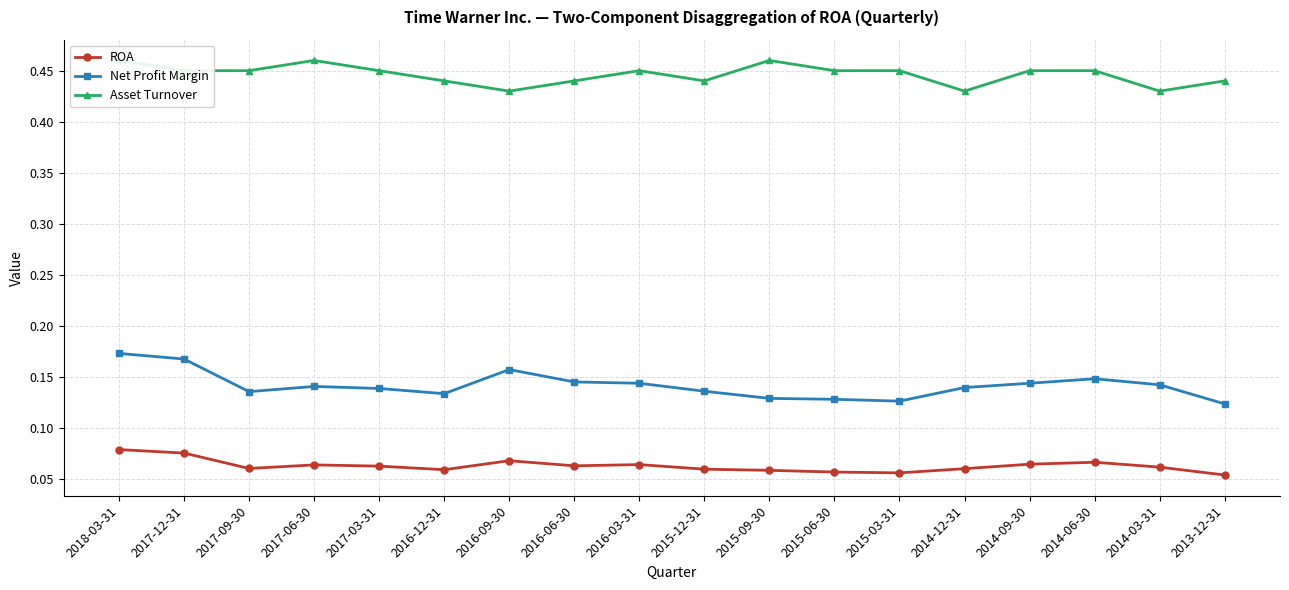

What value does the Asset Turnover series have at 2014-06-30?

0.5